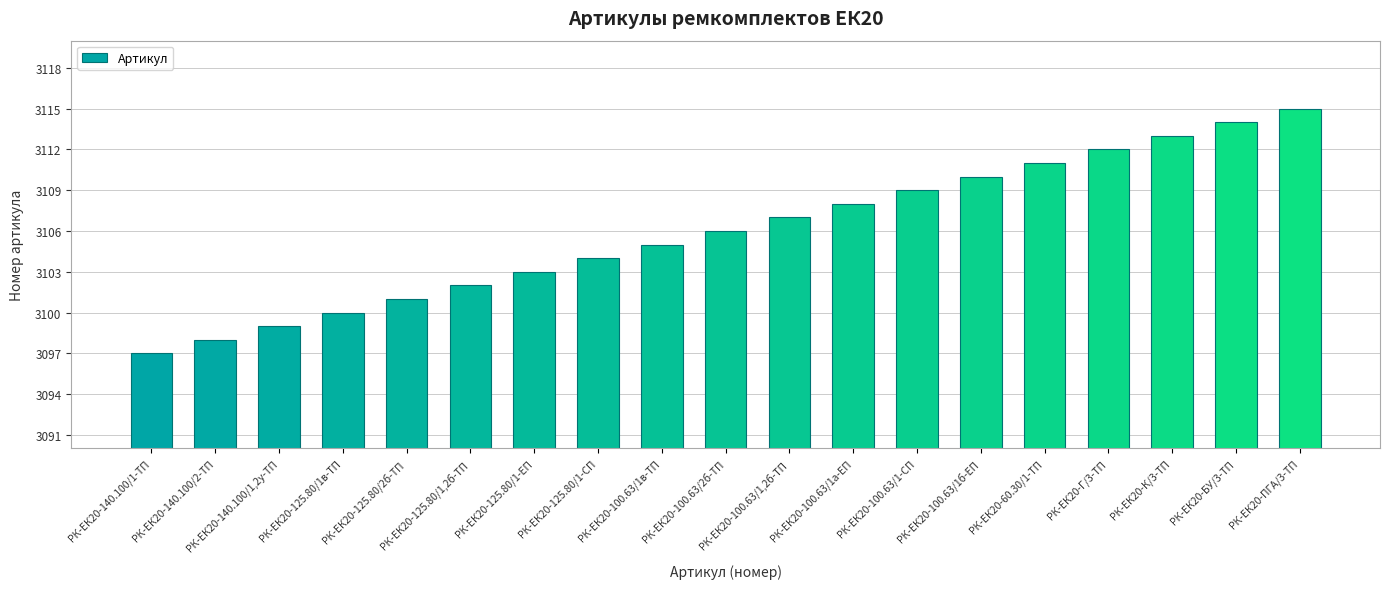

Which has a higher value, РК-ЕК20-140.100/1,2у-ТП or РК-ЕК20-140.100/1-ТП?

РК-ЕК20-140.100/1,2у-ТП